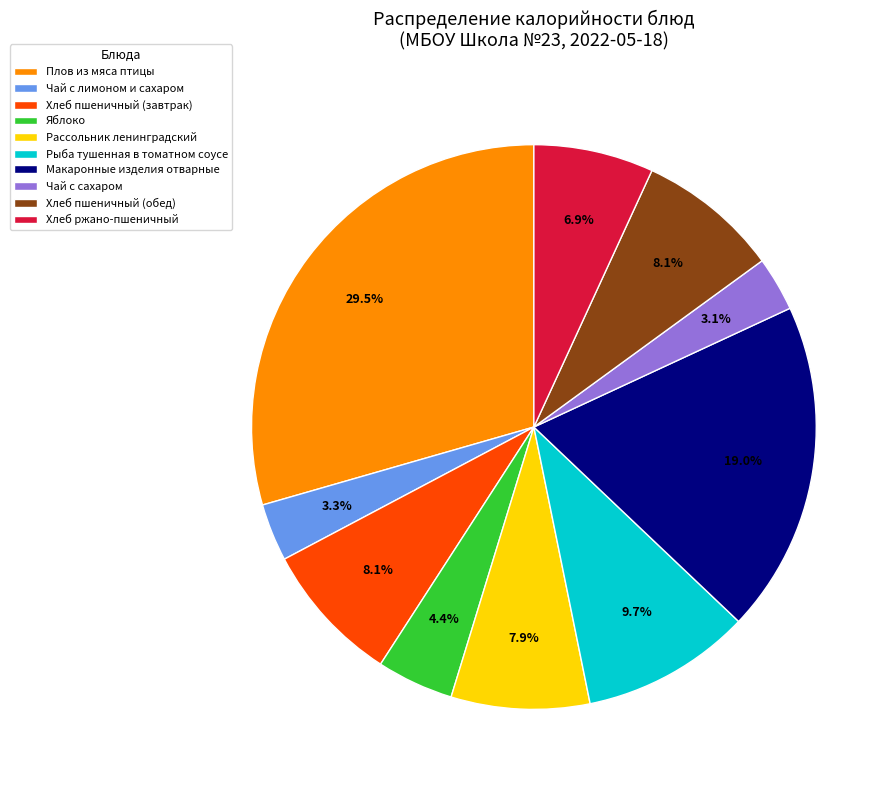

How many segments does this pie chart have?

10